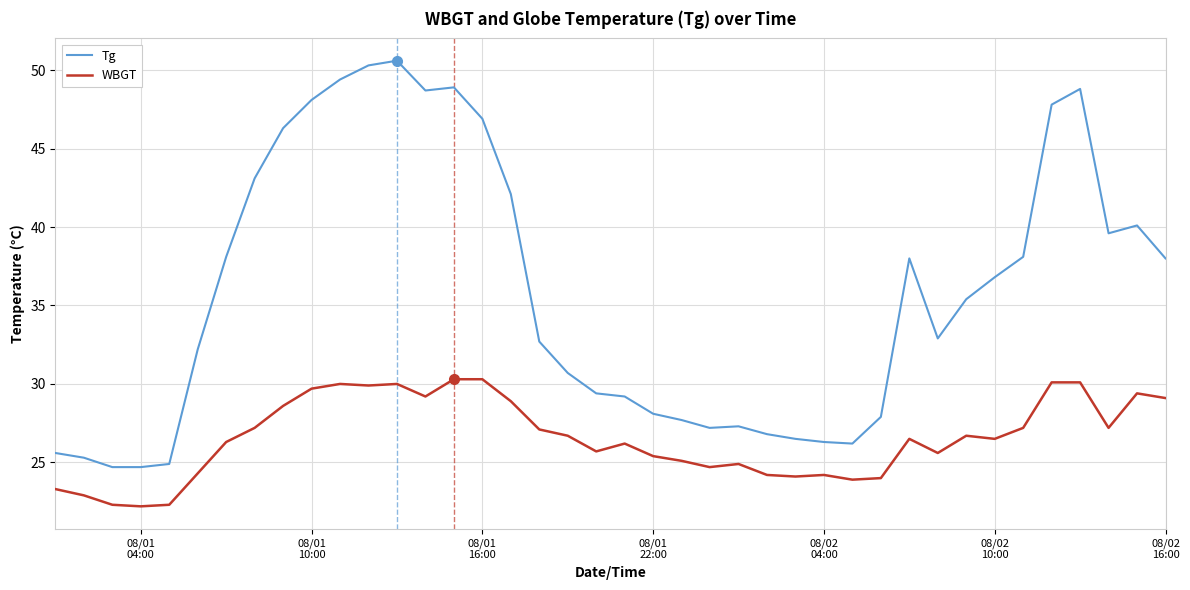

What is the smallest value displayed?

22.2